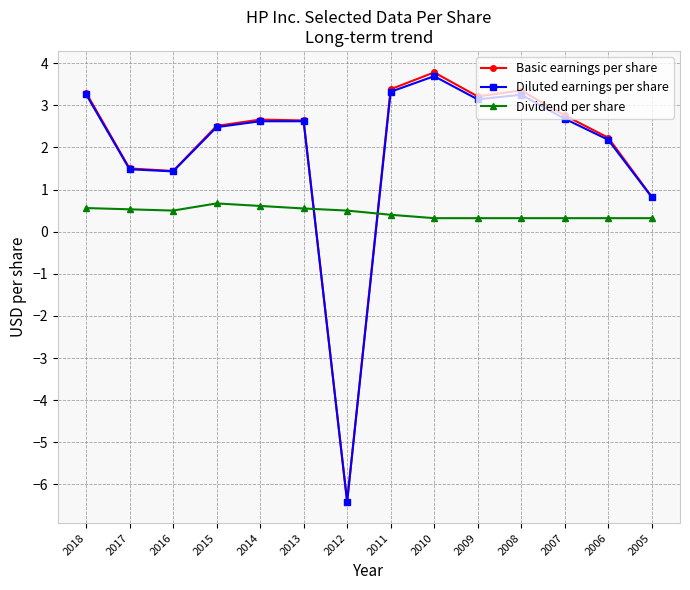

What is the value of the Basic earnings per share point at the 11th from the left?

3.4